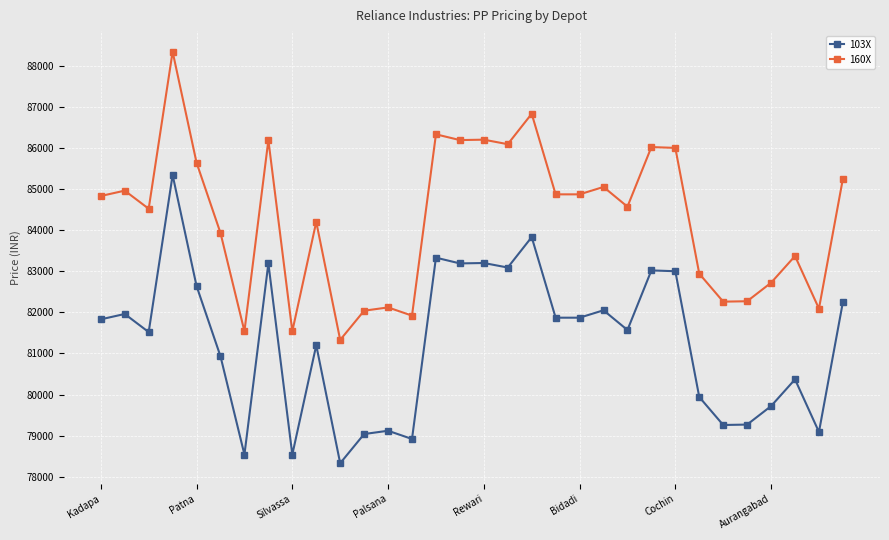

What is the average value of the 103X series?

81282